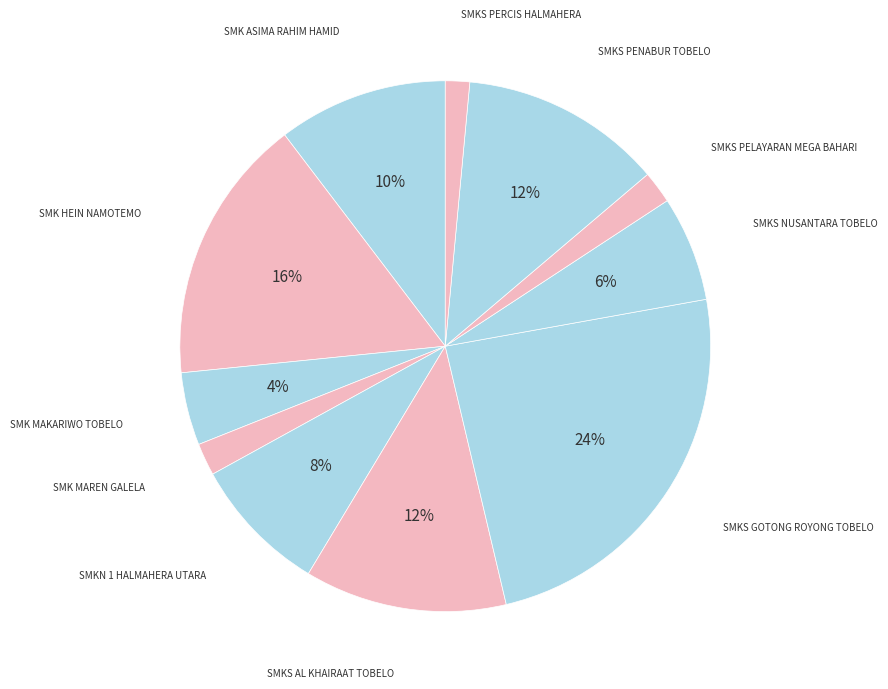

Is the sum of SMKS PELAYARAN MEGA BAHARI and SMKN 1 HALMAHERA UTARA greater than half?

No